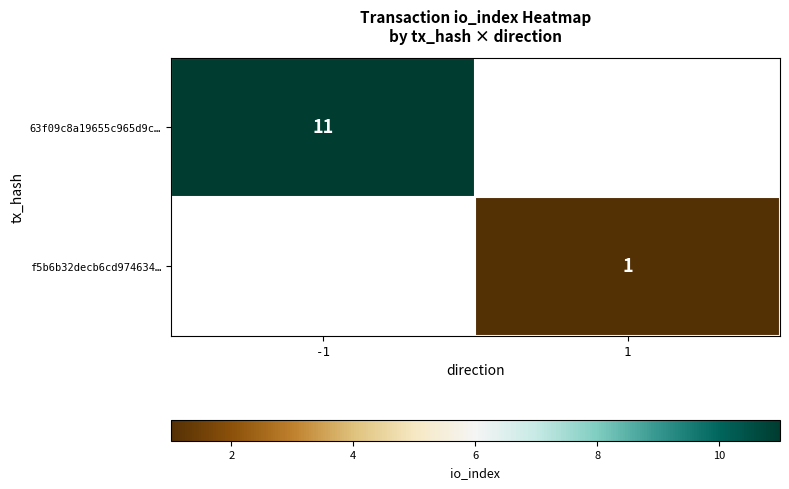

Is it true that f5b6b32decb6cd974634… equals 1 at 1?

True